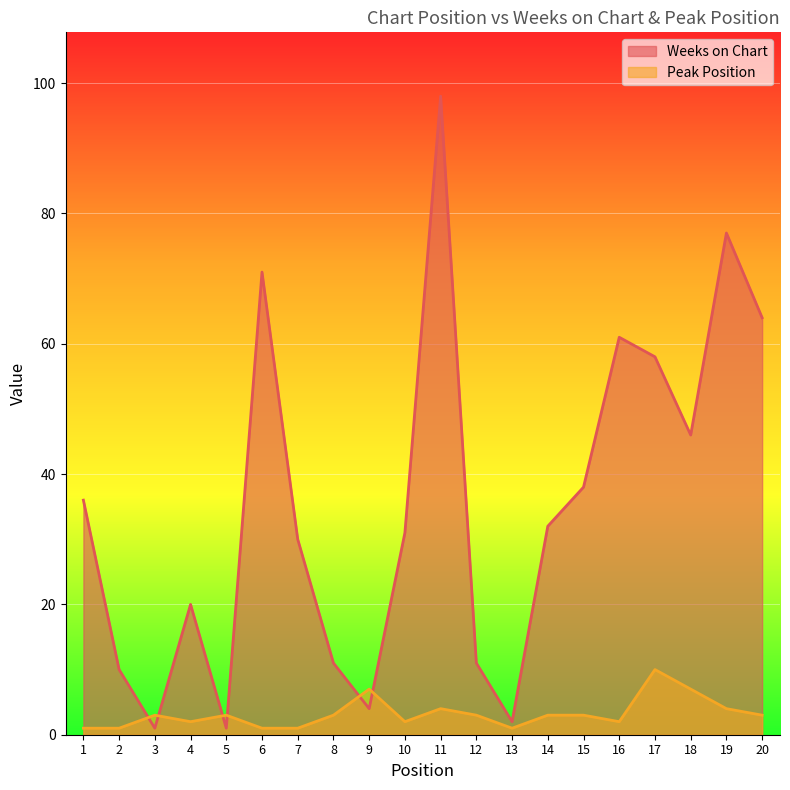

Where is the first local minimum for Weeks on Chart?

3